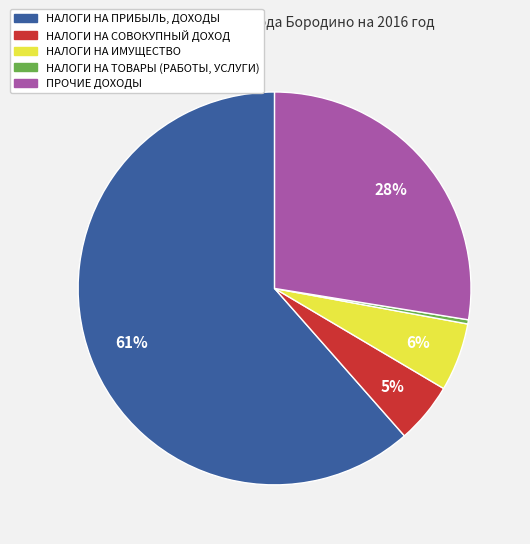

To the nearest percent, what is the combined percentage of ПРОЧИЕ ДОХОДЫ and НАЛОГИ НА ТОВАРЫ (РАБОТЫ, УСЛУГИ)?

28%